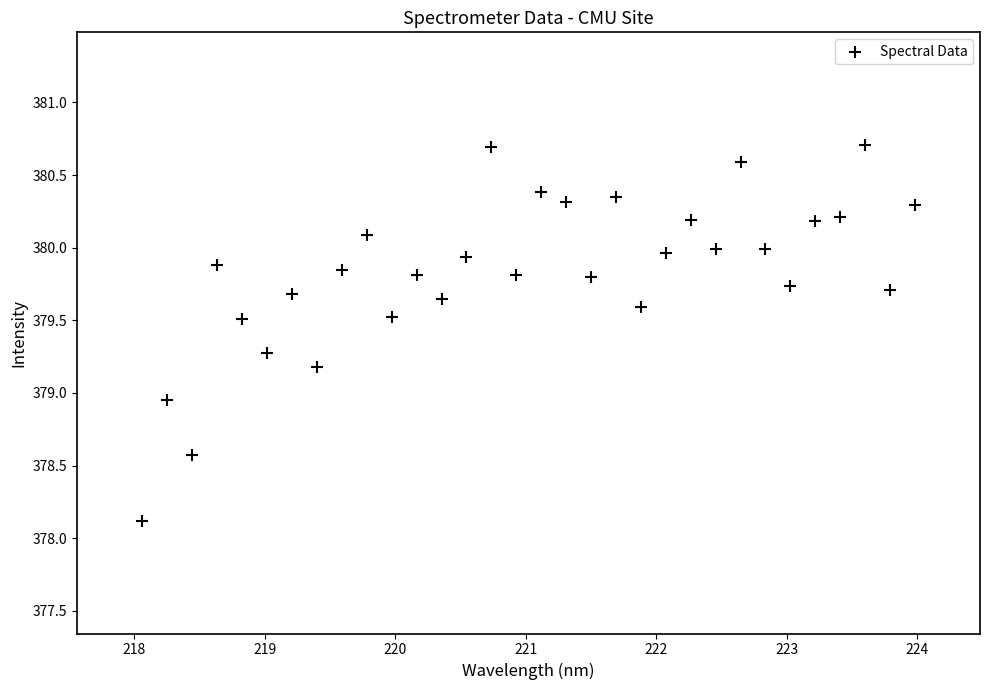

What is the range of Y values (max minus min)?

2.6